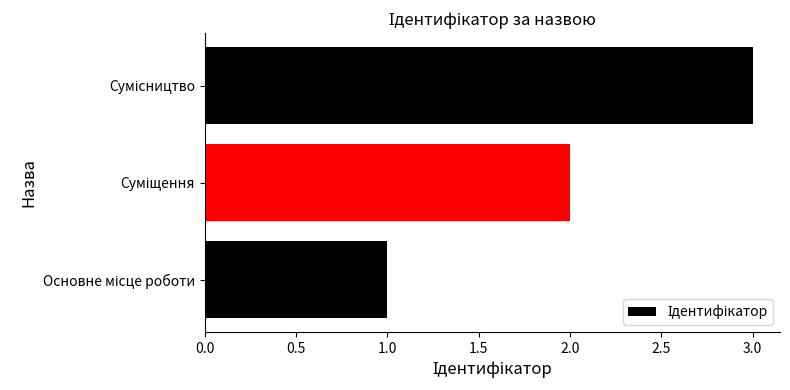

What is the maximum value shown in the chart?

3